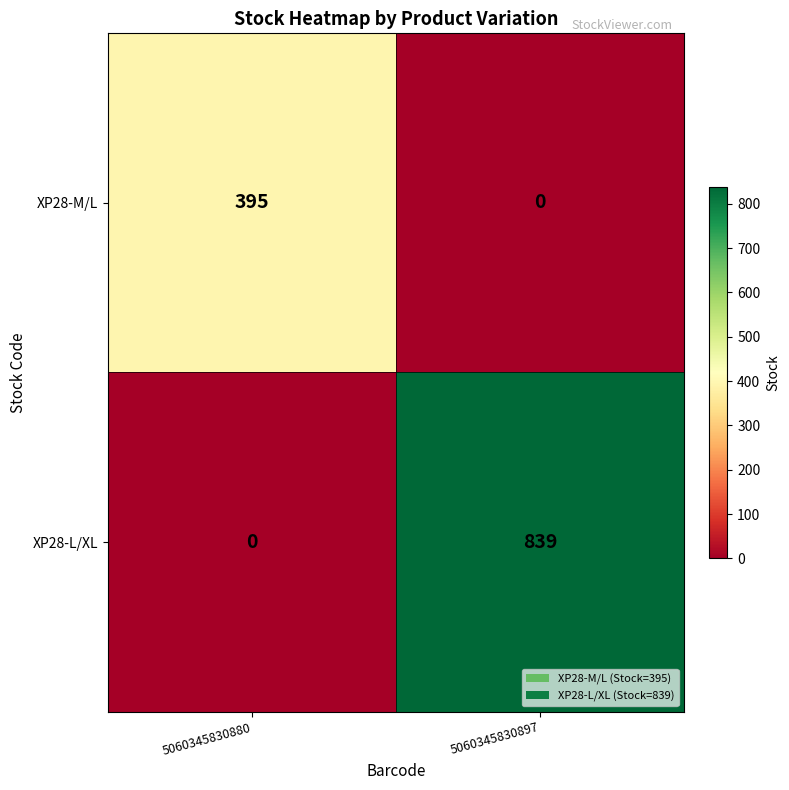

What is the difference between the XP28-M/L values at 5060345830897 and 5060345830880?

395